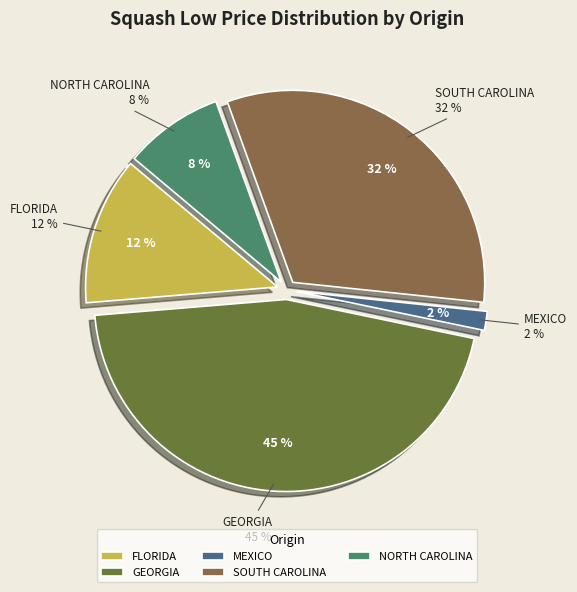

What portion of the pie excludes 22?

98.9%